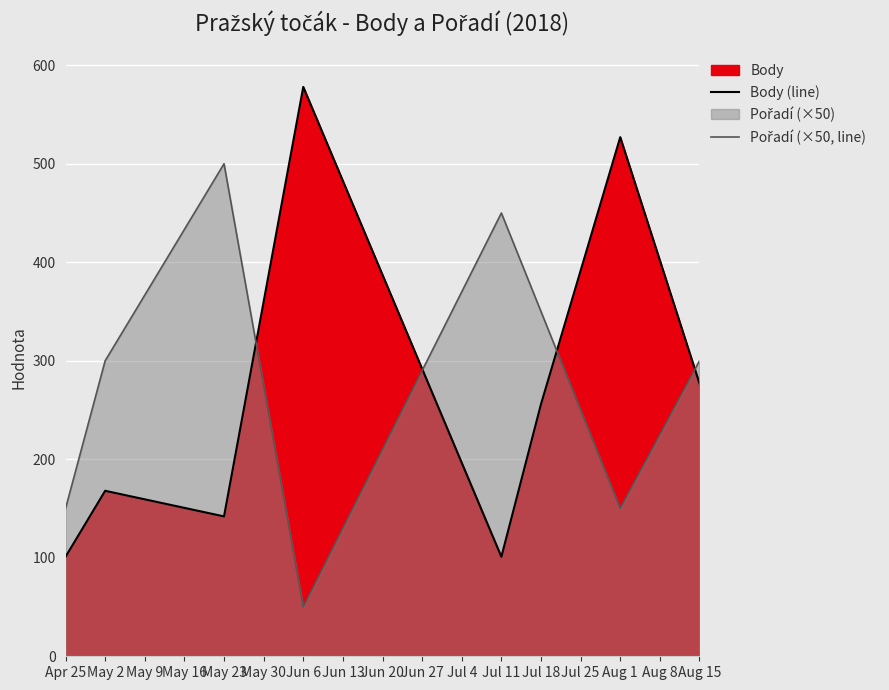

After their last crossing, which series has the higher values: Pořadí (×50, line) or Body (line)?

Pořadí (×50, line)